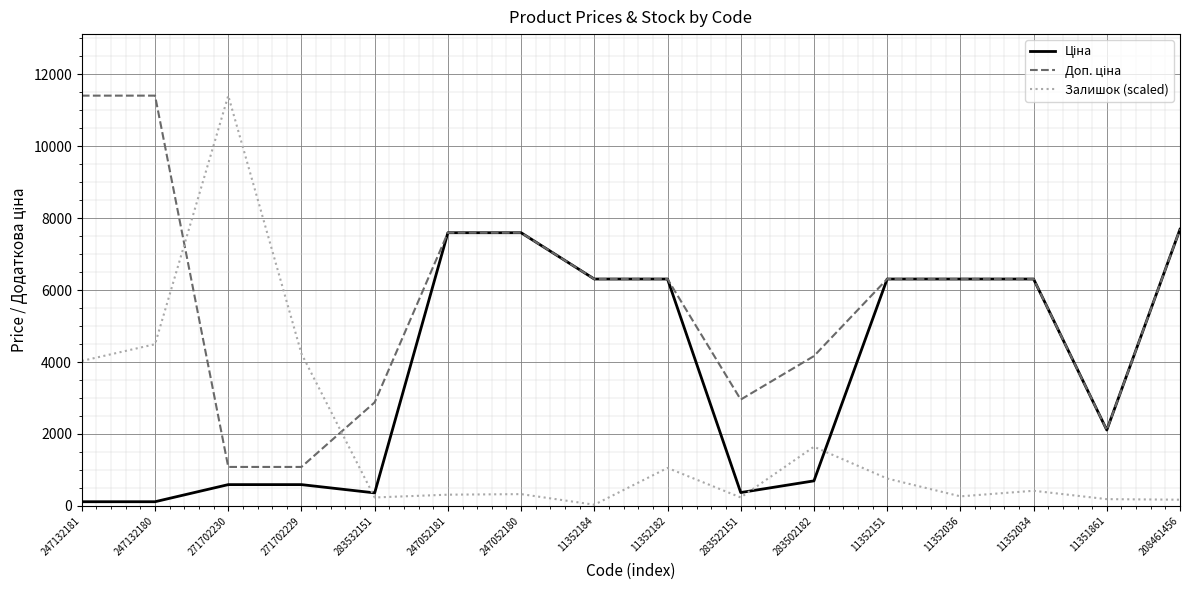

What position from the right is 11352151?

5